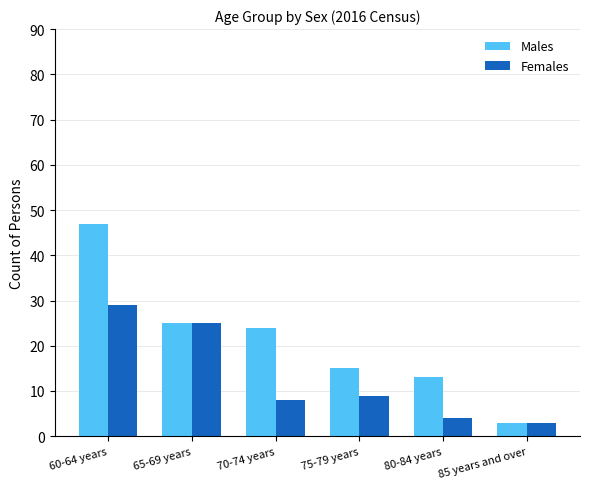

True or false: Males has a value of 13 at 80-84 years.

True